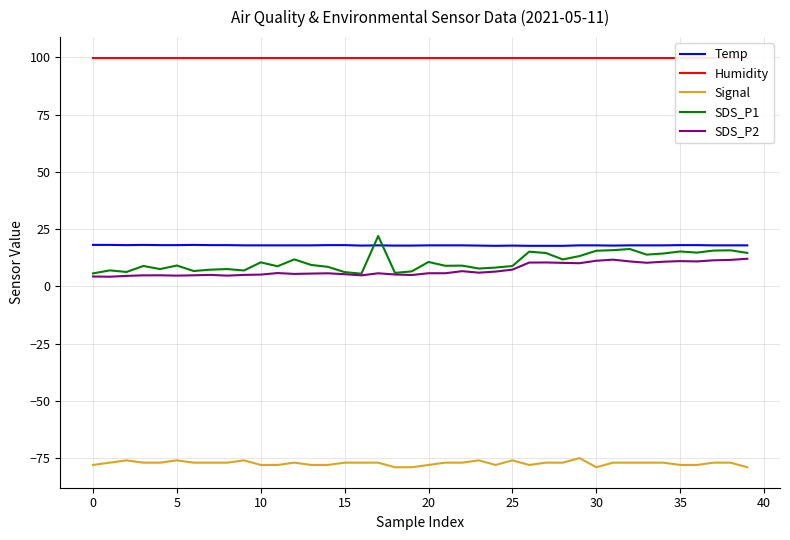

At how many categories does at least one series exceed 91?

40